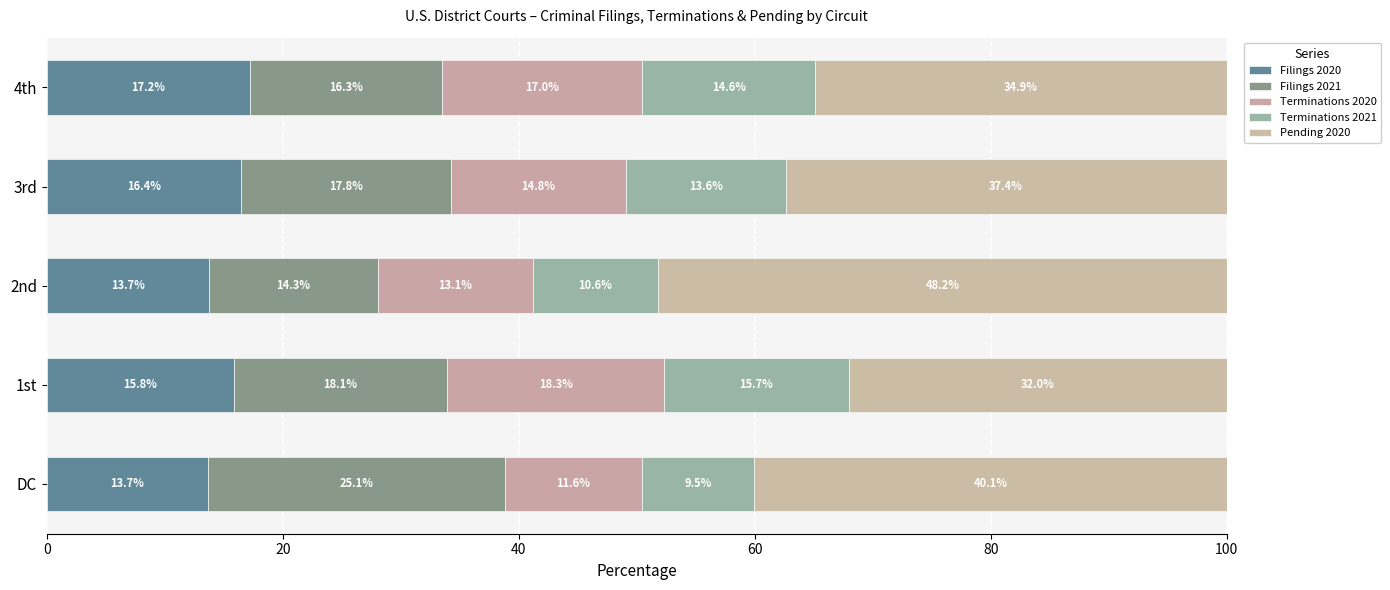

Count the number of data series in this chart.

5